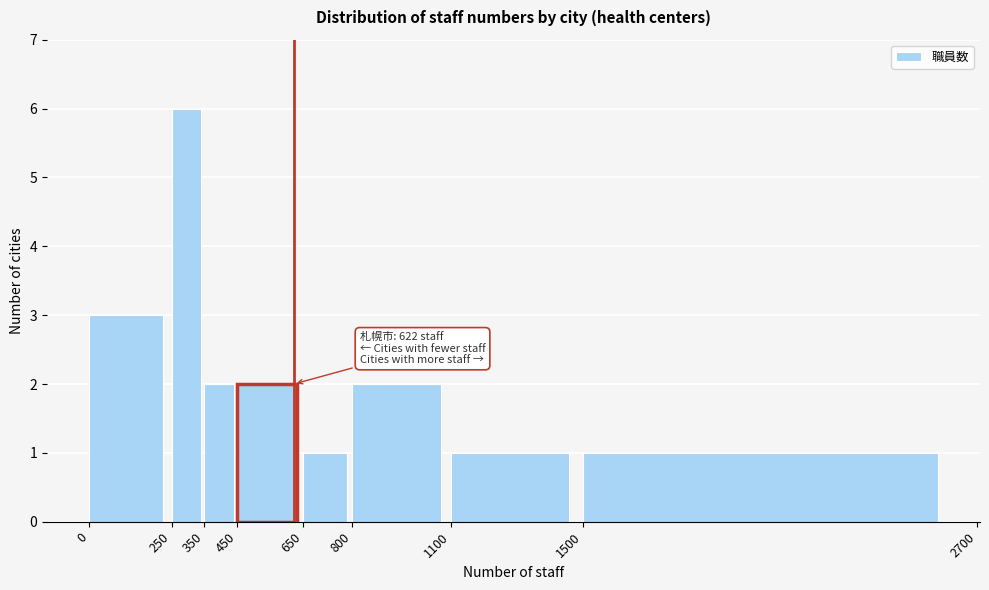

Over which range of the x-axis is the bar tallest?

250 to 350